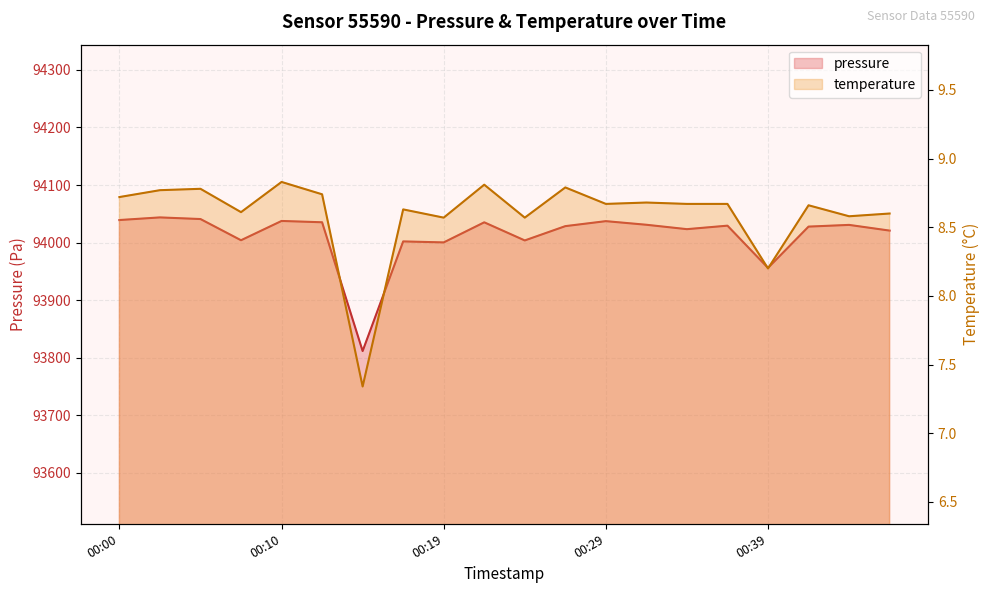

At which label is temperature closest to 8?

00:39